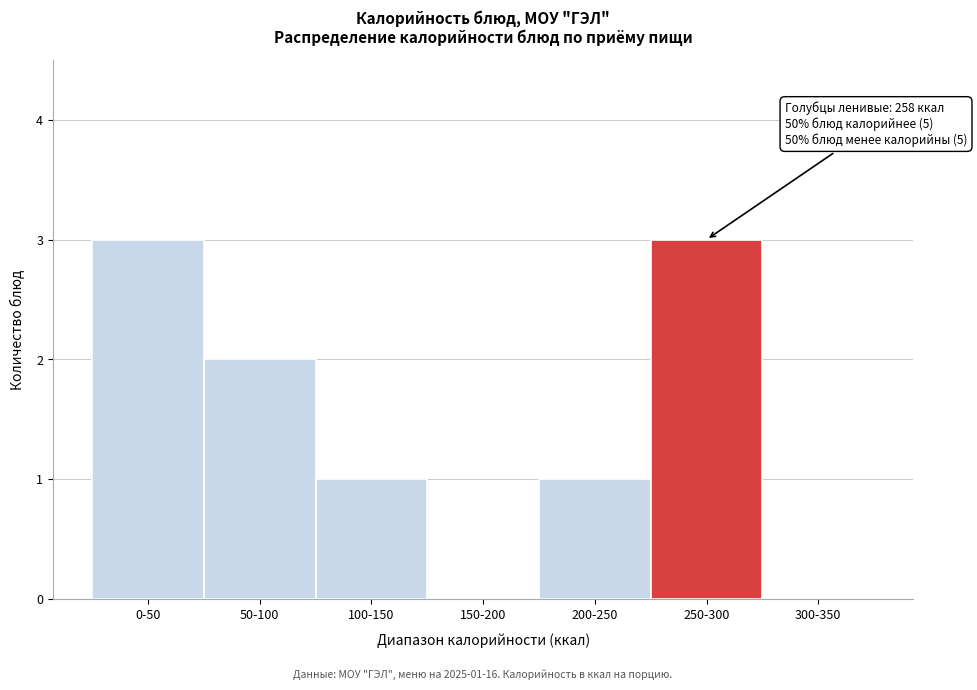

Reading left to right, what are all the values shown in this chart?

0-50=3	50-100=2	100-150=1	150-200=0	200-250=1	250-300=3	300-350=0